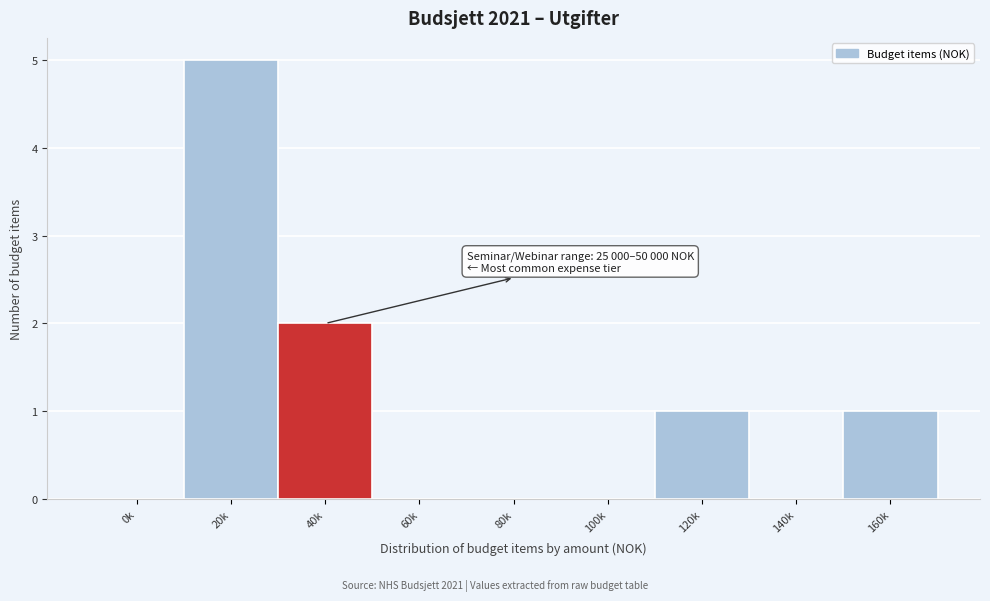

Reading right to left, extract all data points from this chart.

160k=1	140k=0	120k=1	100k=0	80k=0	60k=0	40k=2	20k=5	0k=0